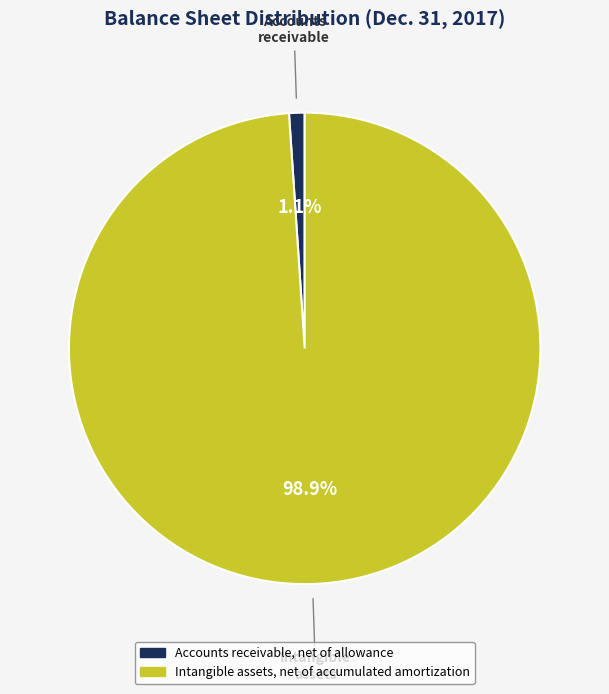

To the nearest percent, what is the combined percentage of Accounts receivable, net of allowance and Intangible assets, net of accumulated amortization?

100%